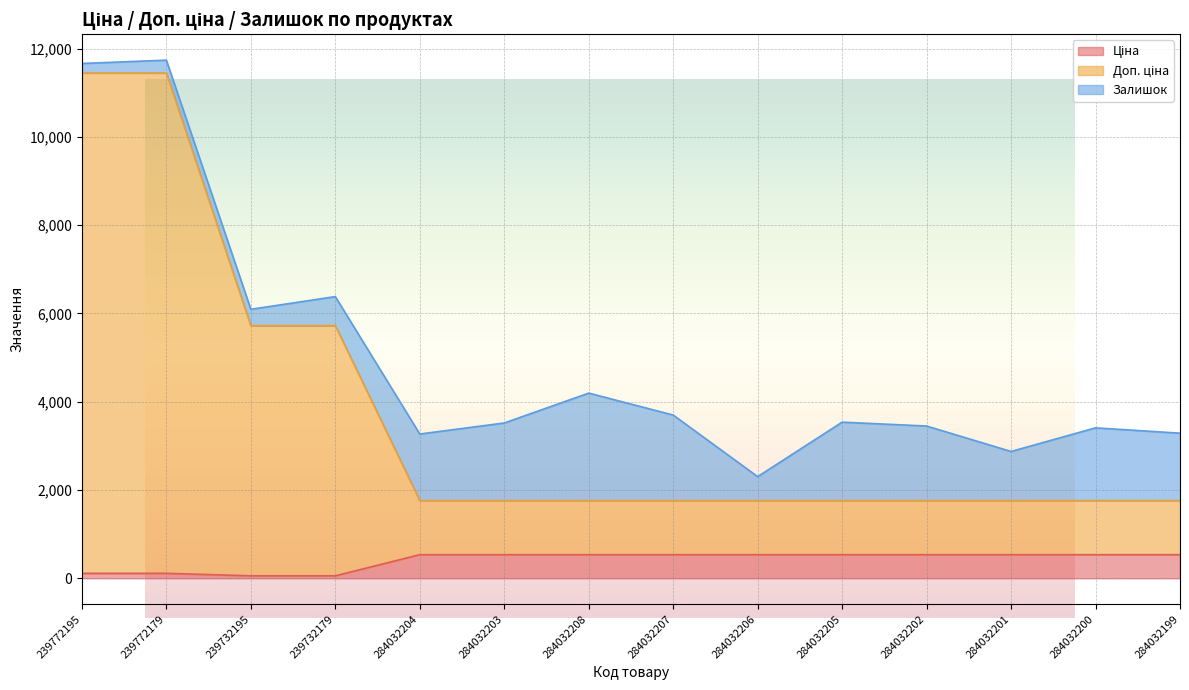

What is the sum of all Доп. ціна values?

51967.7